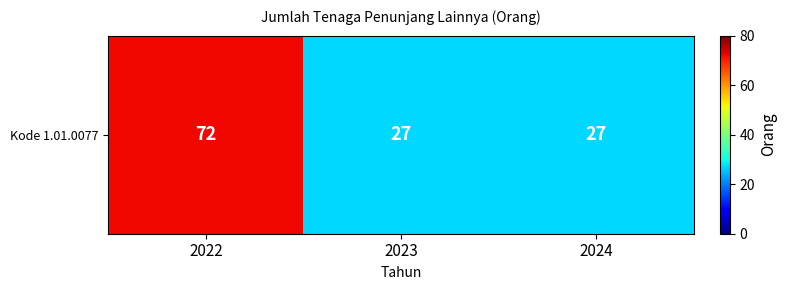

Reading left to right, what are all the values shown in this chart?

72	27	27